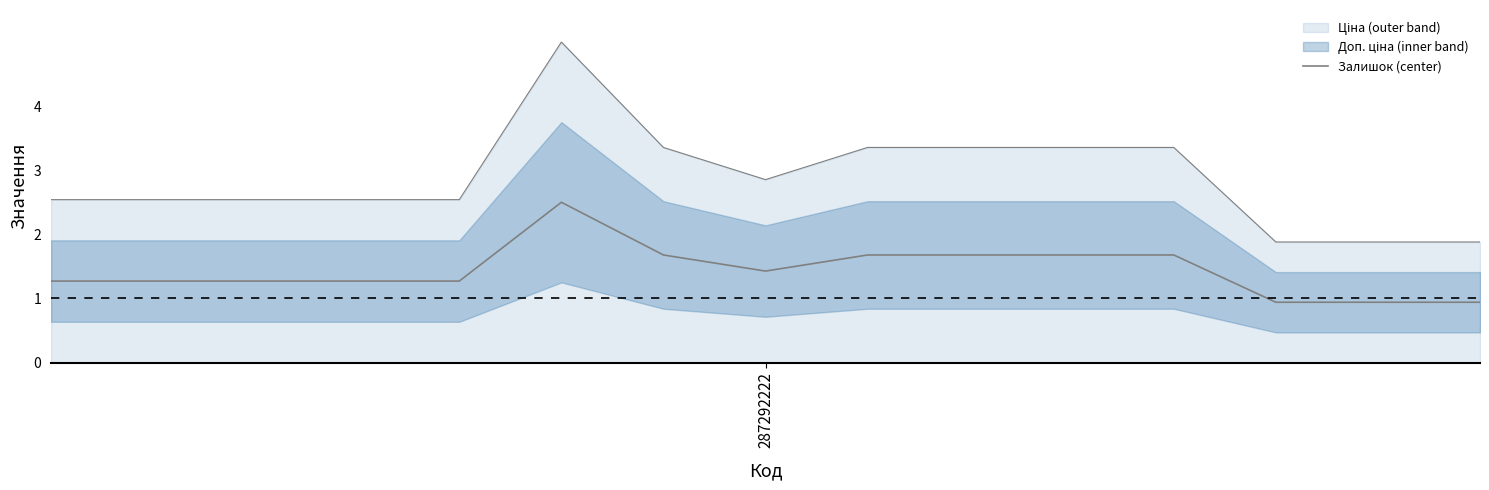

How many lines are shown in the chart?

1